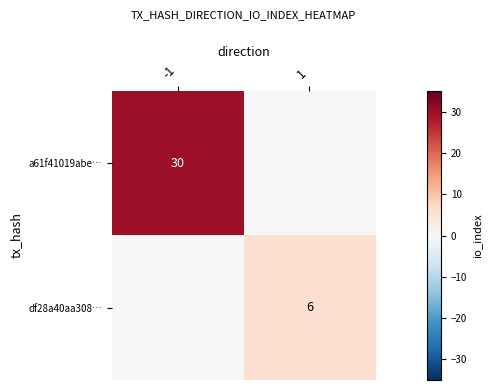

The value of a61f41019abe… at -1 is 19. True or false?

False